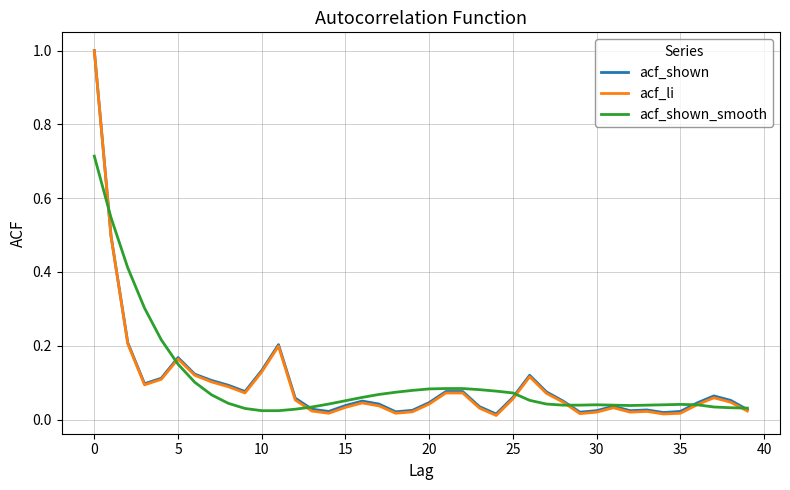

Count the number of data series in this chart.

3